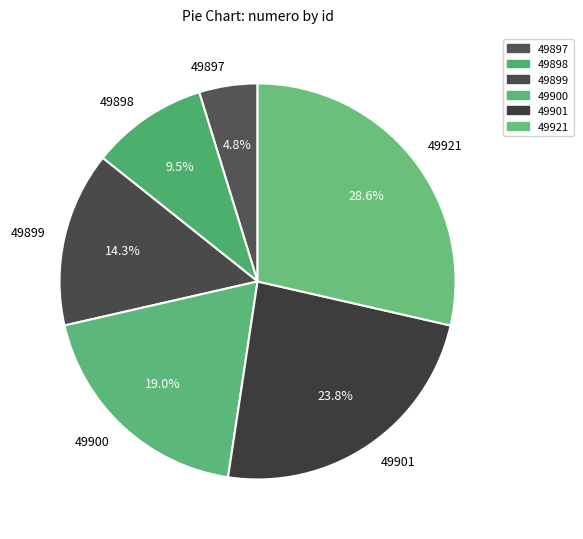

To the nearest percent, what is the difference between the 49901 and 49898 slice percentages?

14%